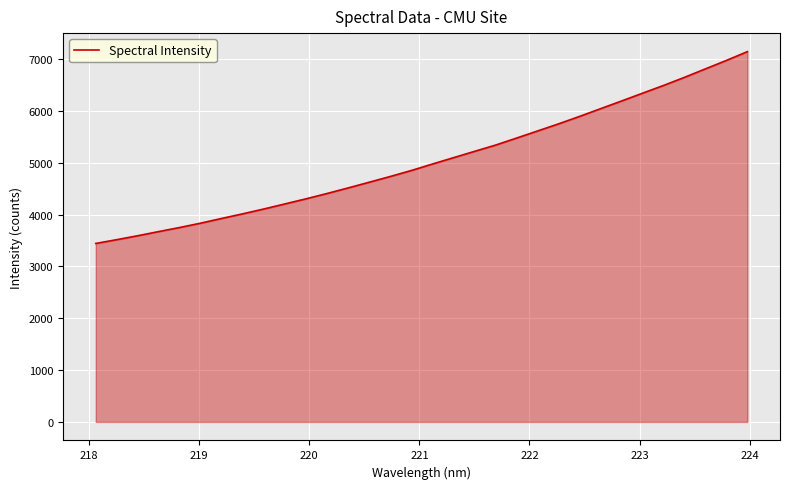

Count the number of data series in this chart.

1